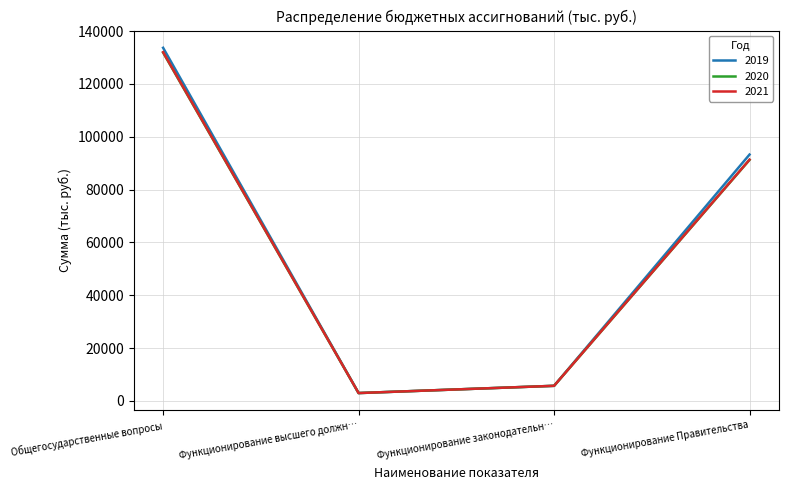

The value of 2021 at Функционирование Правительства is 91317.0. True or false?

True